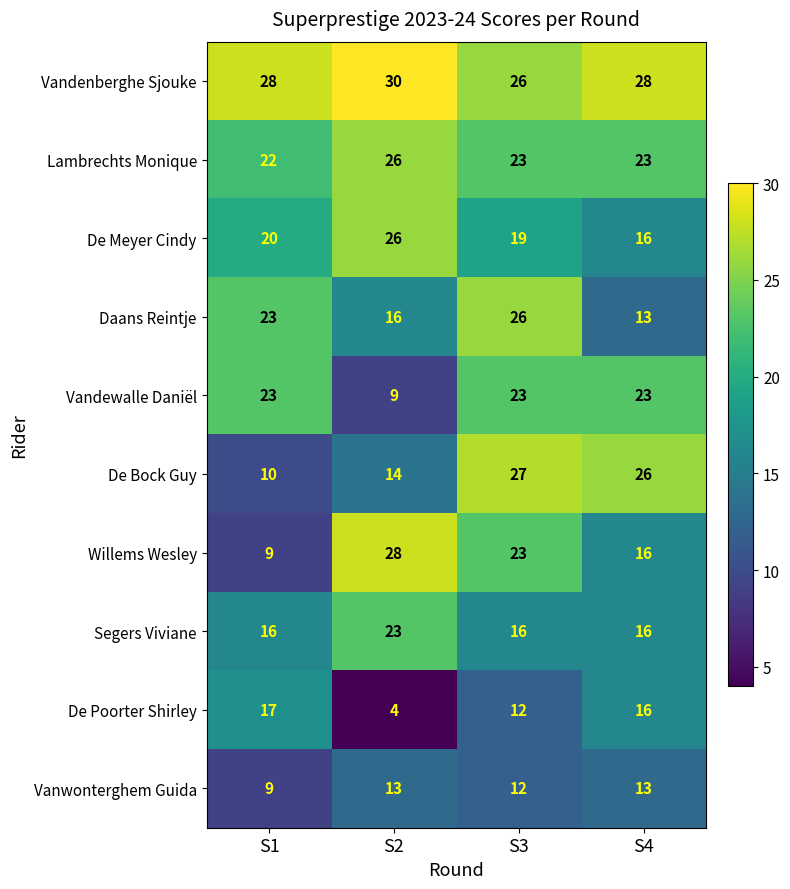

Where does the Lambrechts Monique series first go above 23?

S2